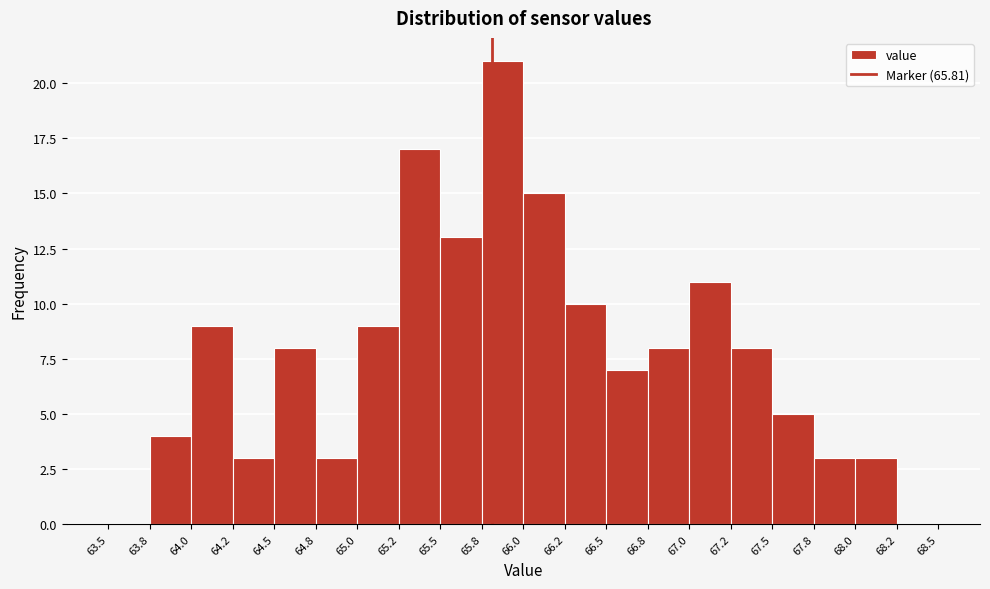

Reading left to right, transcribe this chart: for each bar, give the range it covers on the x-axis and its height. The values are not printed on the chart, so give them approximately, as read against the axis.

63.5 to 63.8: 0
63.8 to 64.0: 4
64.0 to 64.2: 9
64.2 to 64.5: 3
64.5 to 64.8: 8
64.8 to 65.0: 3
65.0 to 65.2: 9
65.2 to 65.5: 17
65.5 to 65.8: 13
65.8 to 66.0: 21
66.0 to 66.2: 15
66.2 to 66.5: 10
66.5 to 66.8: 7
66.8 to 67.0: 8
67.0 to 67.2: 11
67.2 to 67.5: 8
67.5 to 67.8: 5
67.8 to 68.0: 3
68.0 to 68.2: 3
68.2 to 68.5: 0